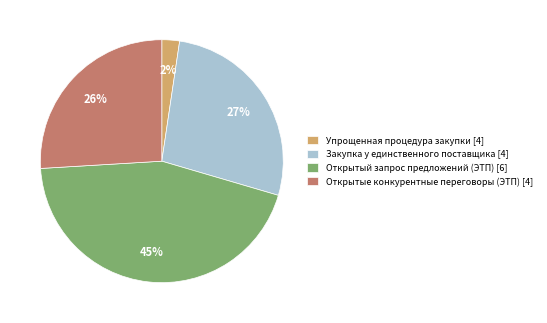

To the nearest percent, what portion does Упрощенная процедура закупки [4] represent?

2%